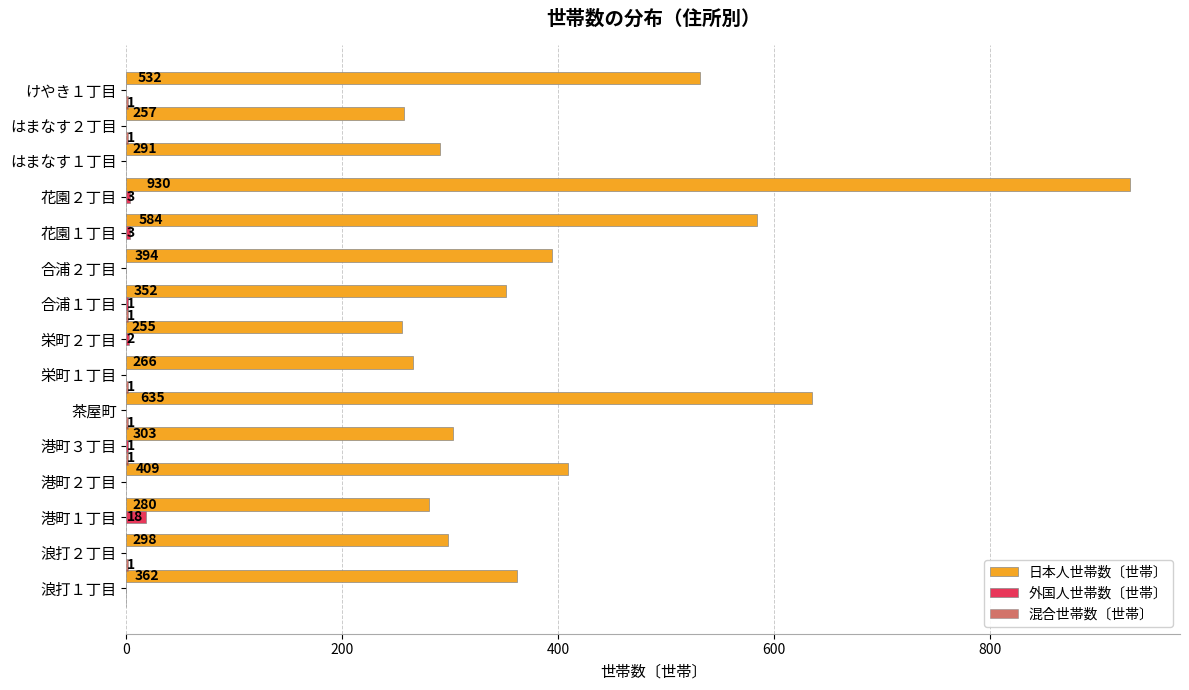

The 外国人世帯数〔世帯〕 series shows 0 at 栄町１丁目. True or false?

True